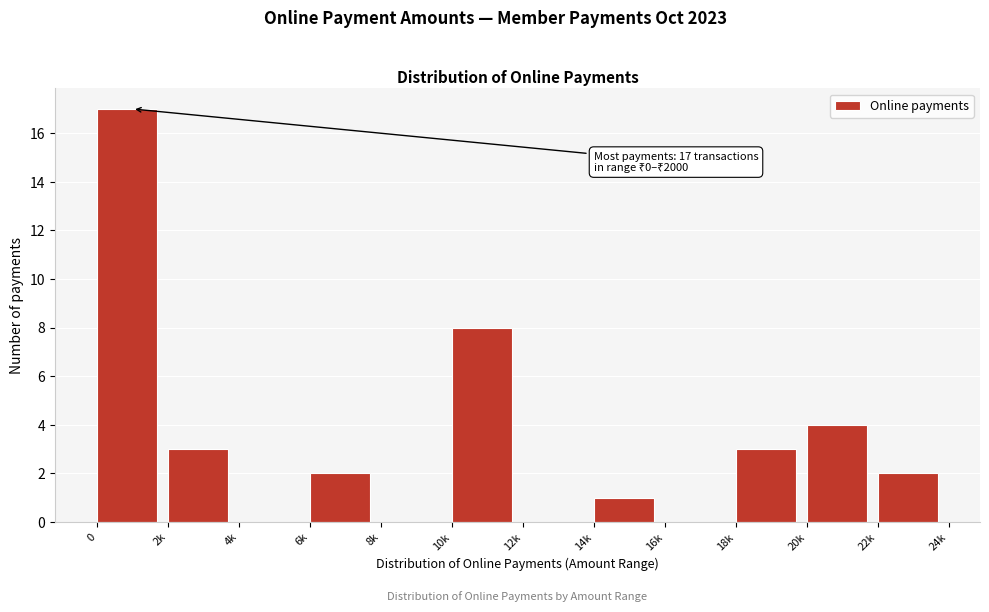

Reading right to left, list all the values displayed in this chart.

22k=2	20k=4	18k=3	16k=0	14k=1	12k=0	10k=8	8k=0	6k=2	4k=0	2k=3	0=17